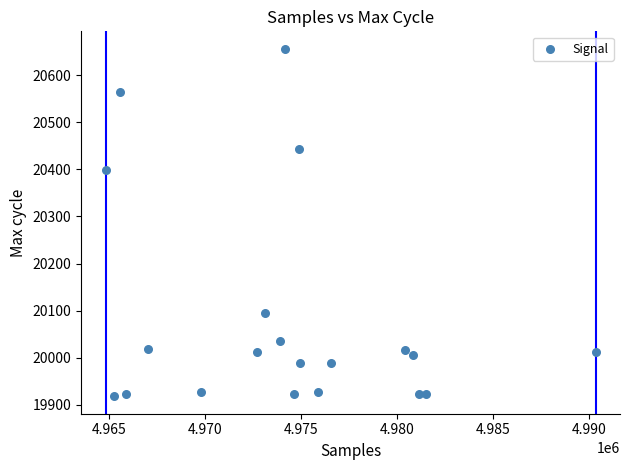

What is the range of X values (max minus min)?

25508